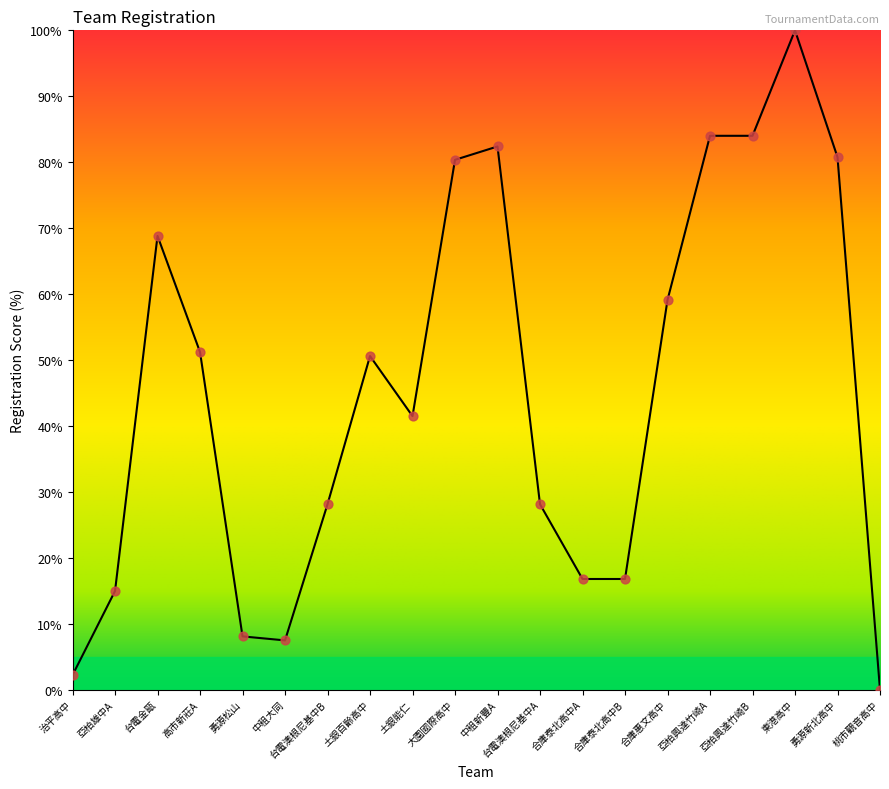

Approximately how many times larger is the value at 台電澳根尼基中B compared to 中租大同?

3.8